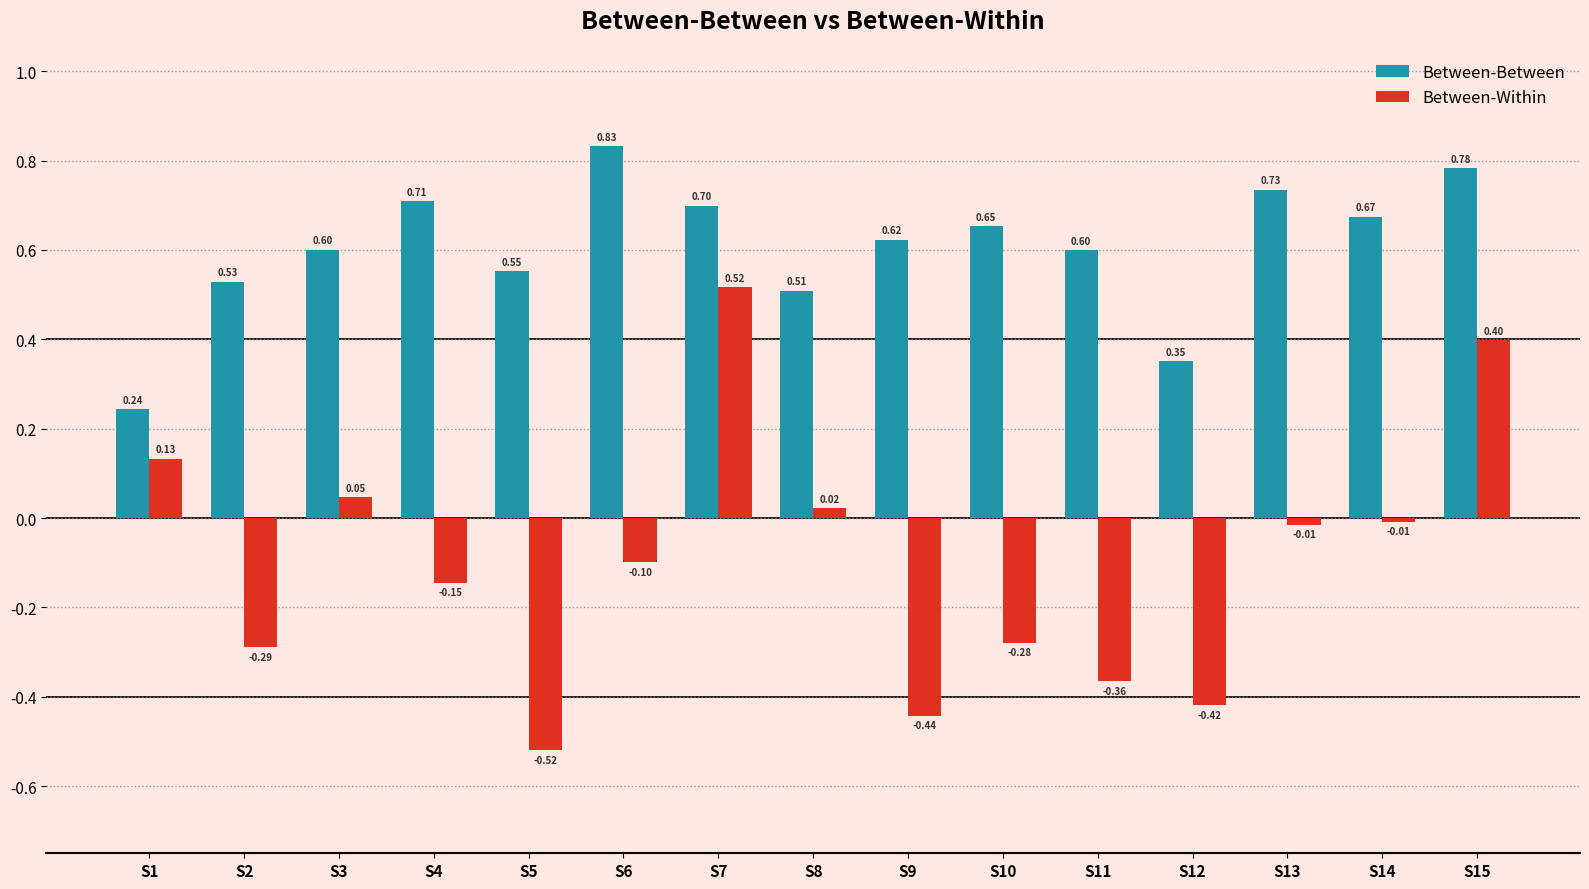

What is the total value across all series at S6?

0.7